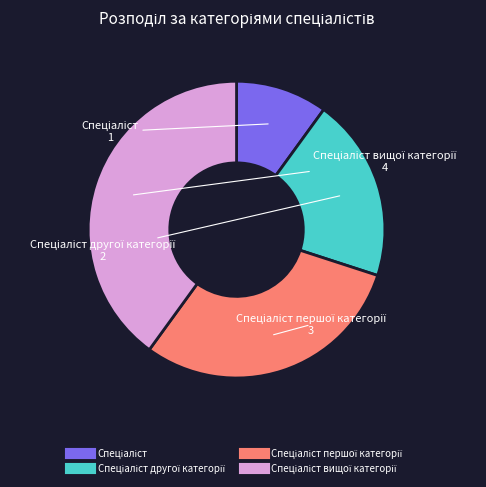

Does any single category account for the majority?

No